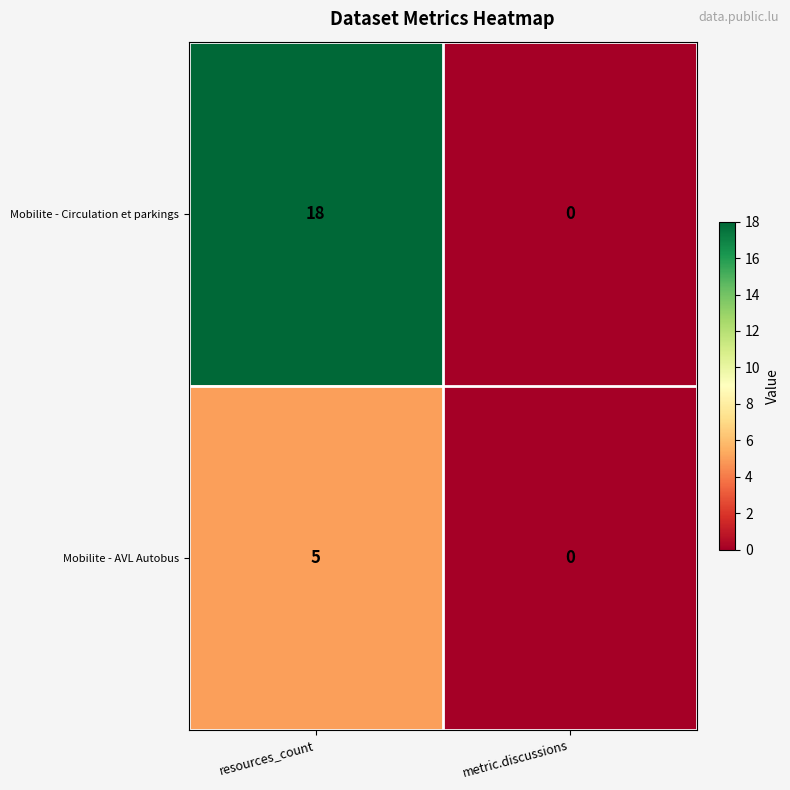

What is the difference between the Mobilite - Circulation et parkings values at resources_count and metric.discussions?

18